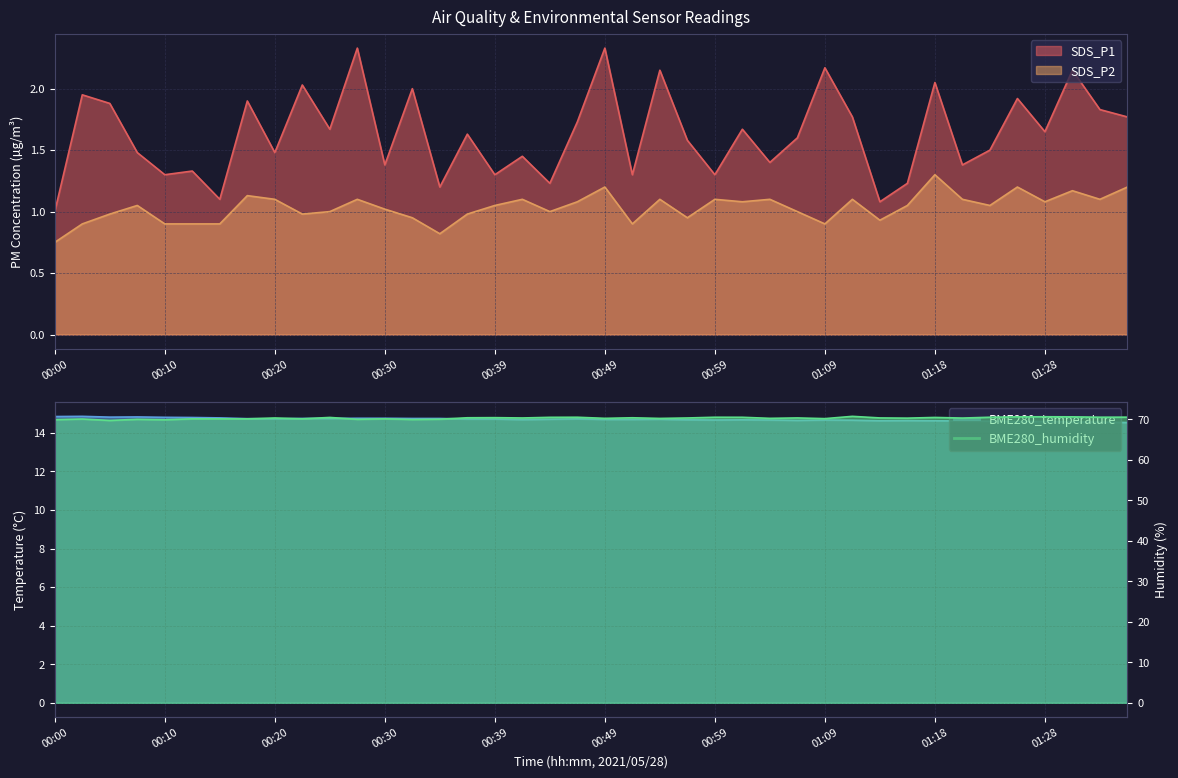

What is the label of the 31st point from the left?

01:13